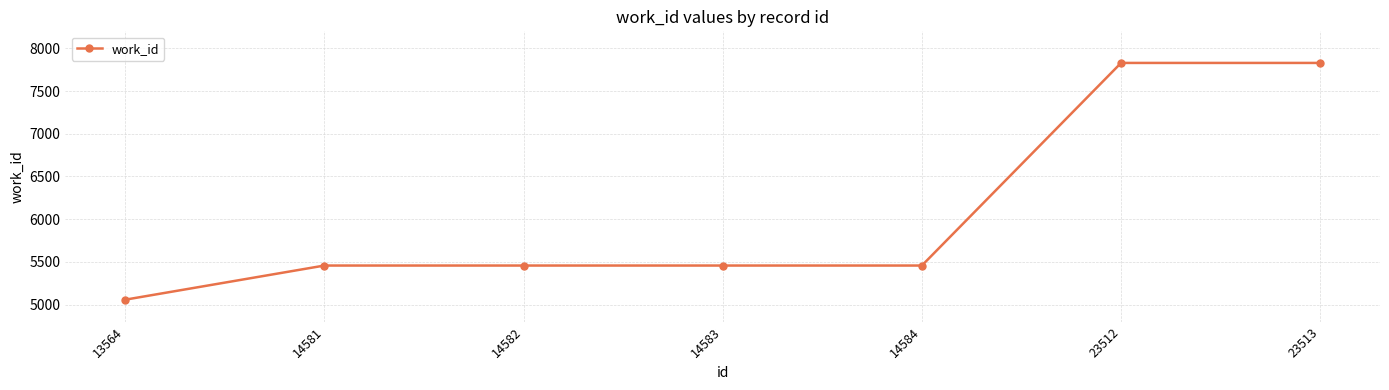

The value at 14582 is 7588. True or false?

False